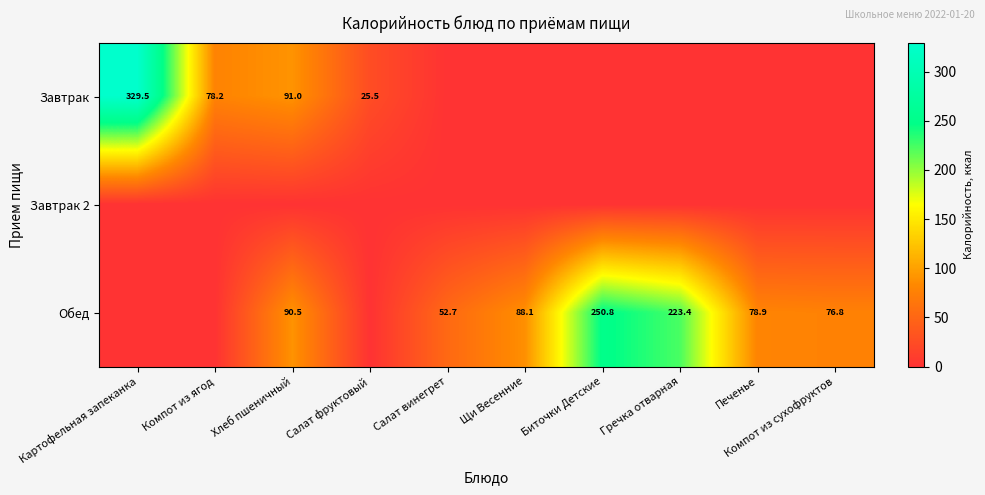

Between Печенье and Компот из ягод, which is larger?

Компот из ягод